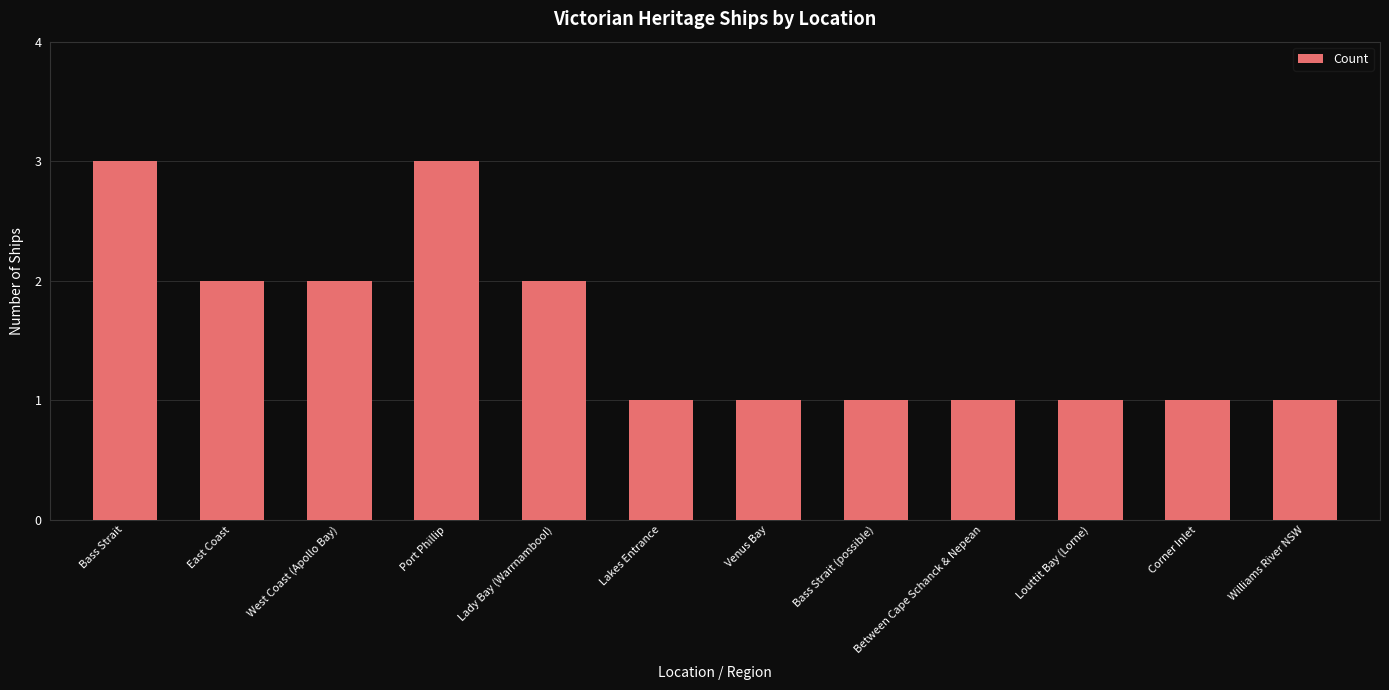

What is the greatest value displayed?

3